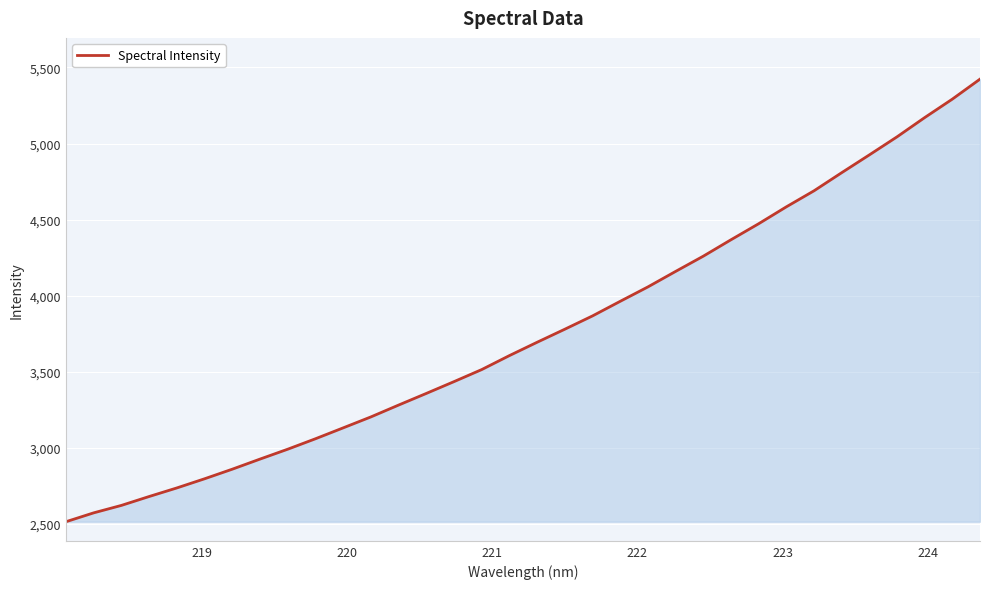

What is the smallest value displayed?

2513.2